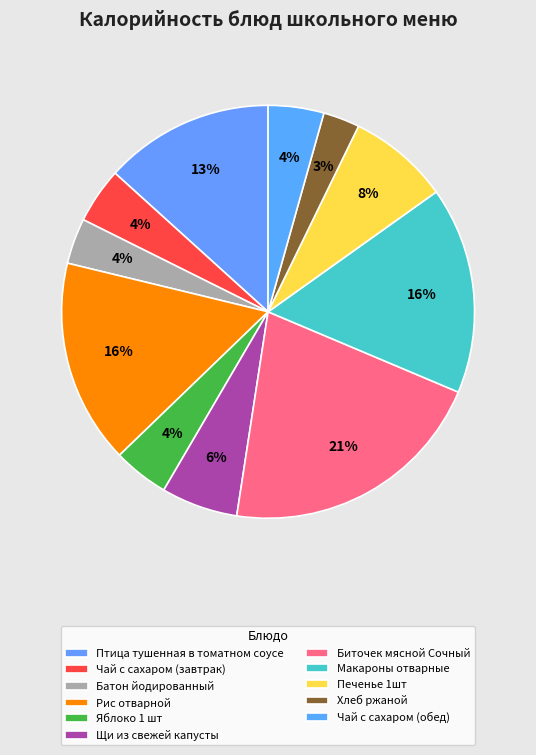

What is the total percentage of Макароны отварные and Рис отварной?

32.2%